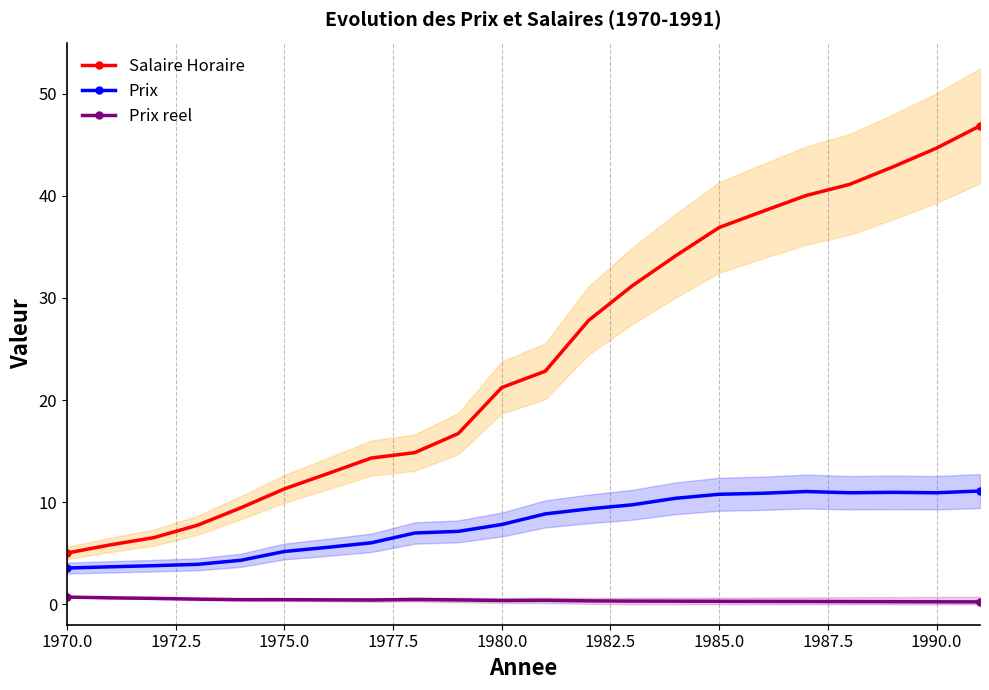

True or false: Prix and Prix reel cross at least once.

False